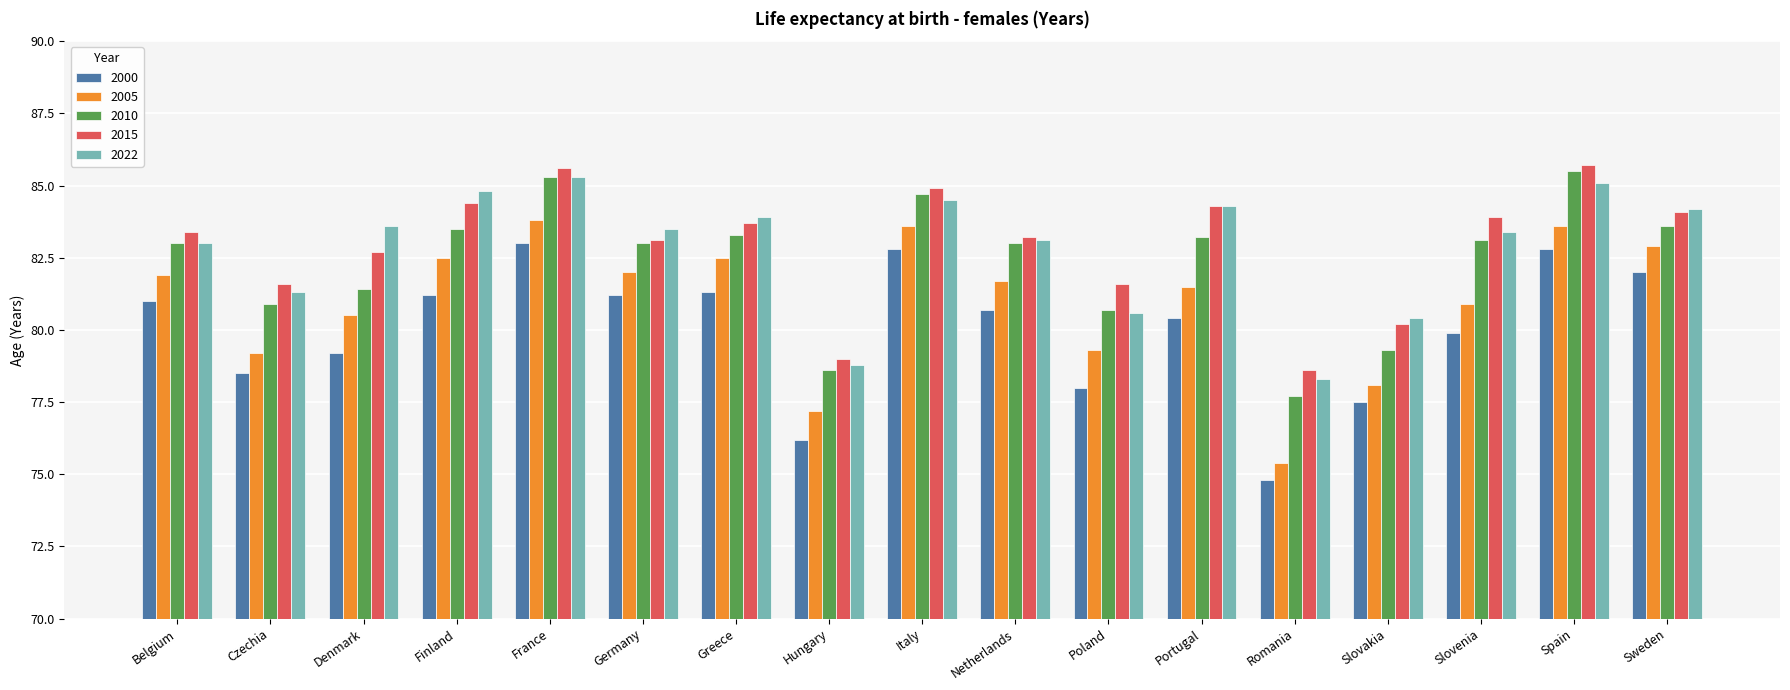

Reading left to right, transcribe all the data shown in this chart.

2000: Belgium=81.0	Czechia=78.5	Denmark=79.2	Finland=81.2	France=83.0	Germany=81.2	Greece=81.3	Hungary=76.2	Italy=82.8	Netherlands=80.7	Poland=78.0	Portugal=80.4	Romania=74.8	Slovakia=77.5	Slovenia=79.9	Spain=82.8	Sweden=82.0
2005: Belgium=81.9	Czechia=79.2	Denmark=80.5	Finland=82.5	France=83.8	Germany=82.0	Greece=82.5	Hungary=77.2	Italy=83.6	Netherlands=81.7	Poland=79.3	Portugal=81.5	Romania=75.4	Slovakia=78.1	Slovenia=80.9	Spain=83.6	Sweden=82.9
2010: Belgium=83.0	Czechia=80.9	Denmark=81.4	Finland=83.5	France=85.3	Germany=83.0	Greece=83.3	Hungary=78.6	Italy=84.7	Netherlands=83.0	Poland=80.7	Portugal=83.2	Romania=77.7	Slovakia=79.3	Slovenia=83.1	Spain=85.5	Sweden=83.6
2015: Belgium=83.4	Czechia=81.6	Denmark=82.7	Finland=84.4	France=85.6	Germany=83.1	Greece=83.7	Hungary=79.0	Italy=84.9	Netherlands=83.2	Poland=81.6	Portugal=84.3	Romania=78.6	Slovakia=80.2	Slovenia=83.9	Spain=85.7	Sweden=84.1
2022: Belgium=83.0	Czechia=81.3	Denmark=83.6	Finland=84.8	France=85.3	Germany=83.5	Greece=83.9	Hungary=78.8	Italy=84.5	Netherlands=83.1	Poland=80.6	Portugal=84.3	Romania=78.3	Slovakia=80.4	Slovenia=83.4	Spain=85.1	Sweden=84.2